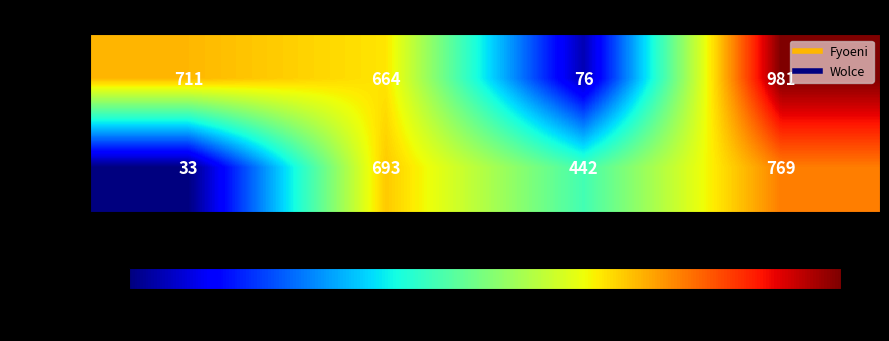

Which series changed the most between FL and PE?

Fyoeni